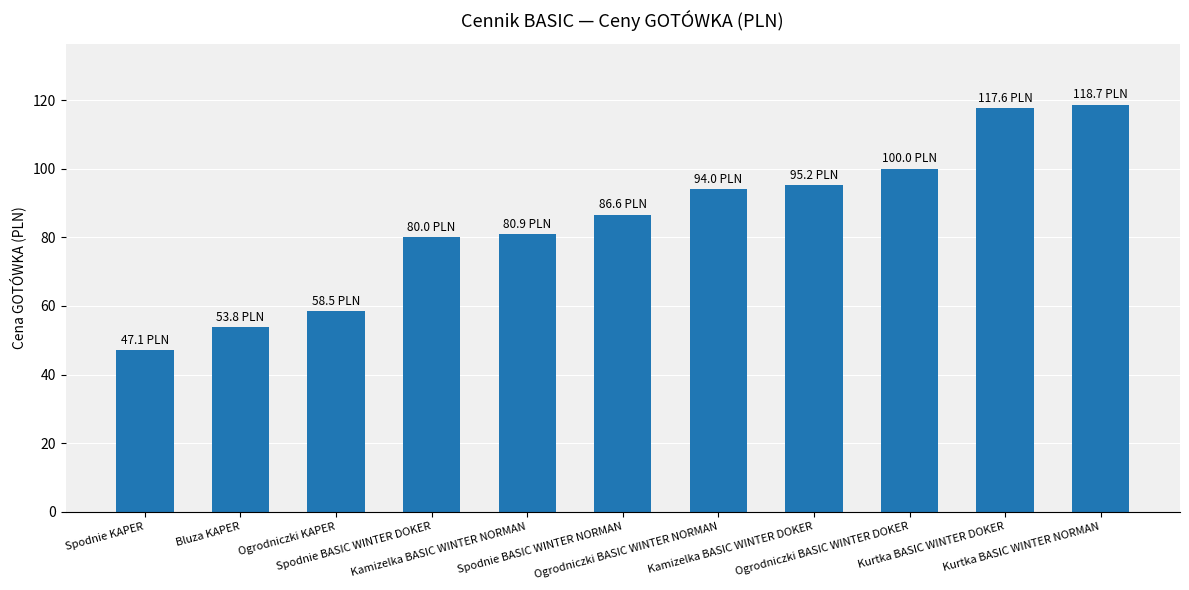

The chart shows a value of 142.6 at Ogrodniczki BASIC WINTER DOKER. True or false?

False